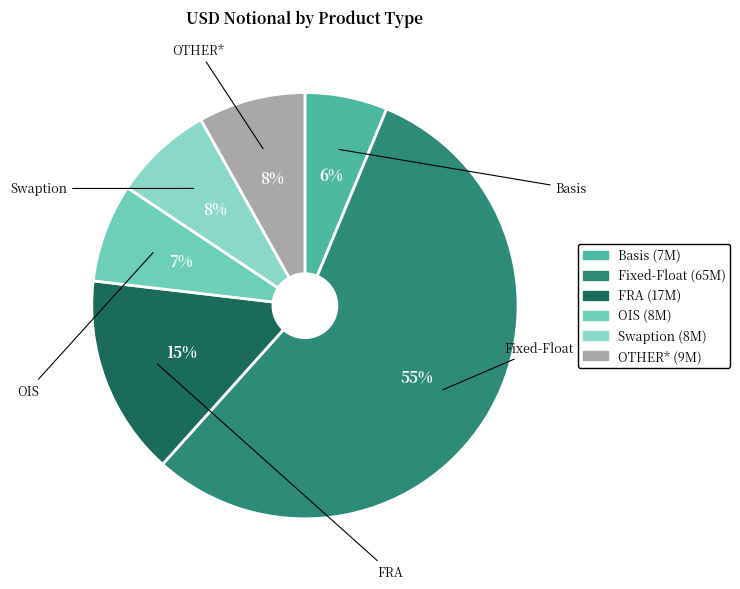

The OTHER* slice represents 15% of the pie. True or false?

False